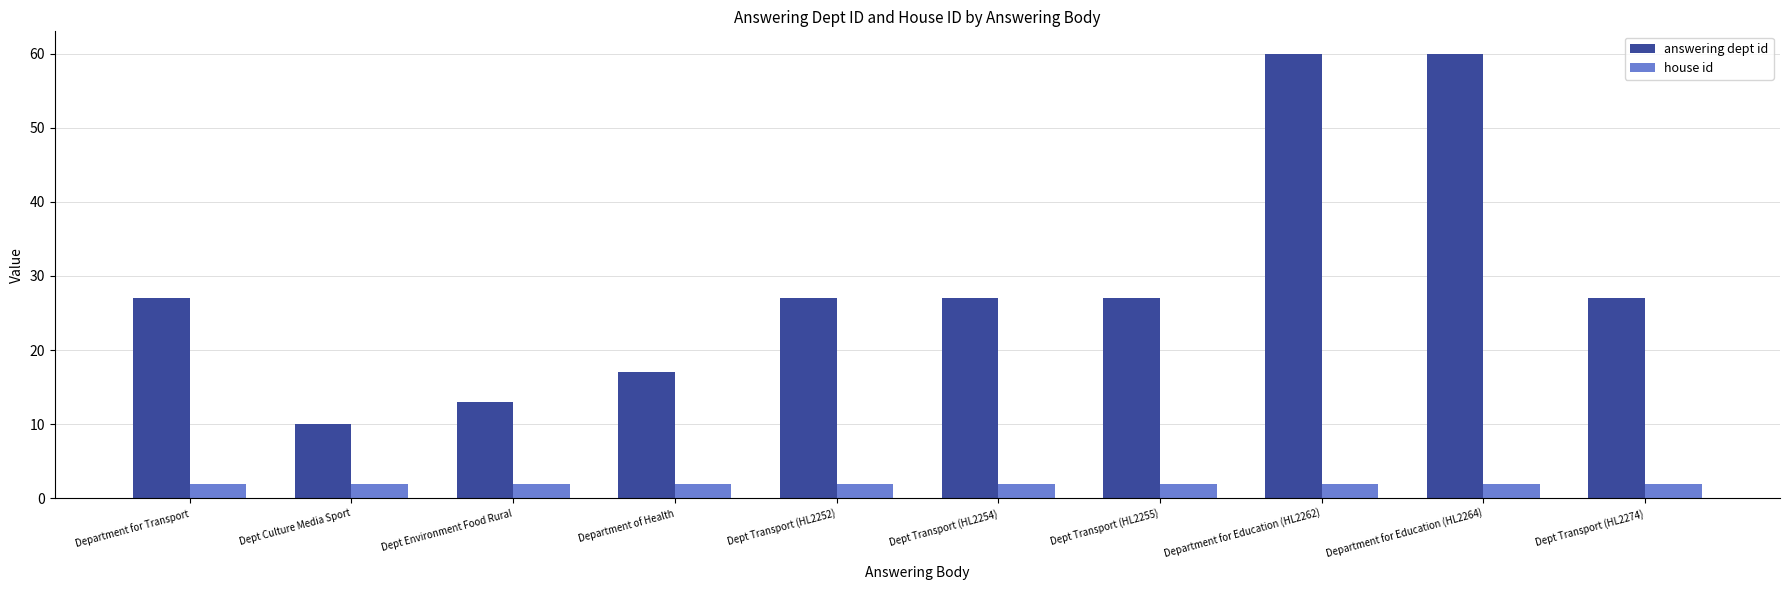

What is the value of the house id bar at the 6th from the left?

2